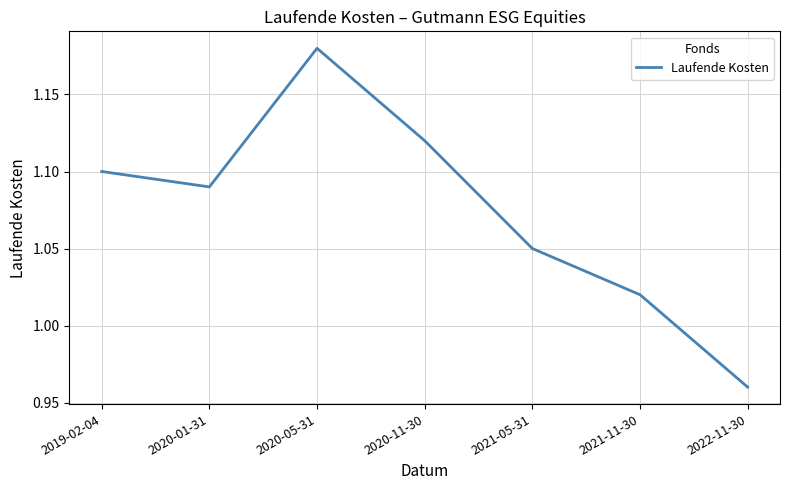

Rank the categories by value from highest to lowest.

2020-05-31, 2020-11-30, 2019-02-04, 2020-01-31, 2021-05-31, 2021-11-30, 2022-11-30